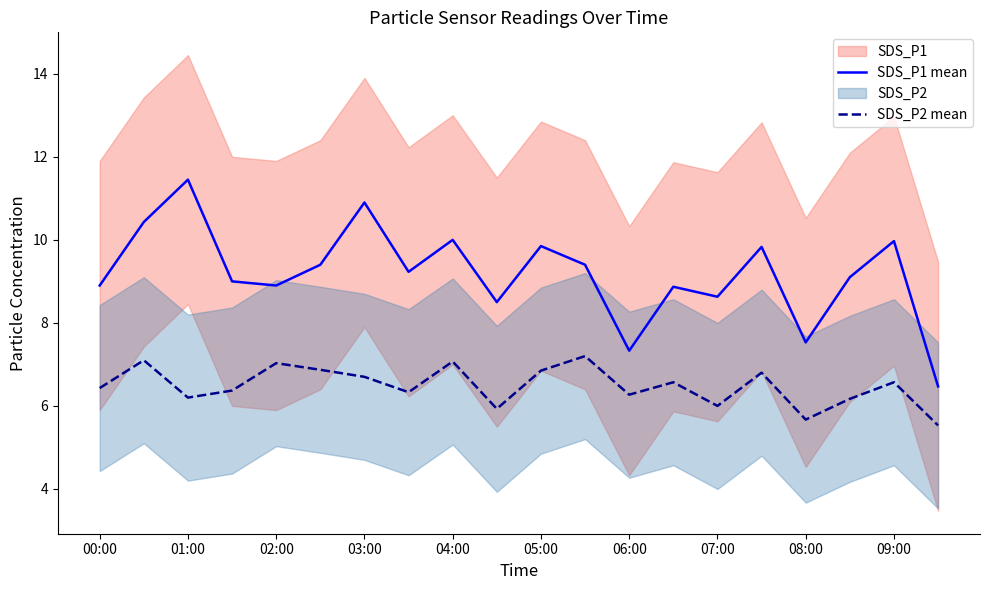

Does the chart have visible grid lines?

No